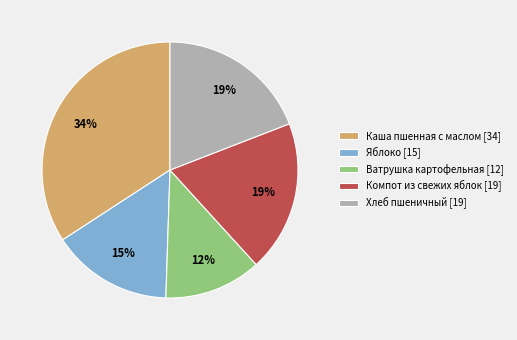

Does any single category account for the majority?

No